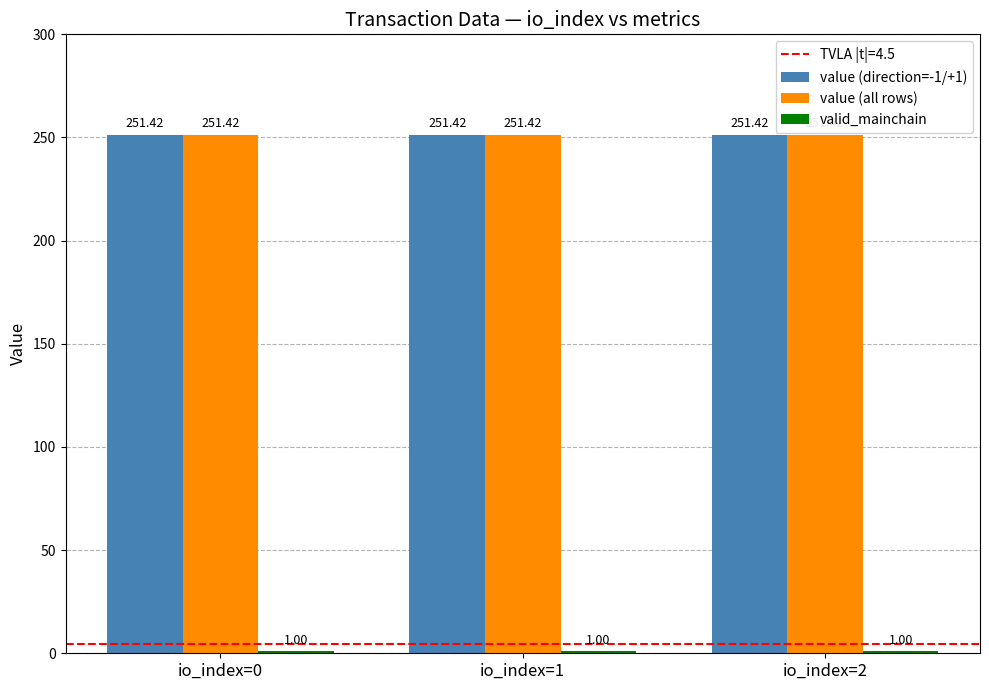

What is the sum of all value (all rows) values?

754.3